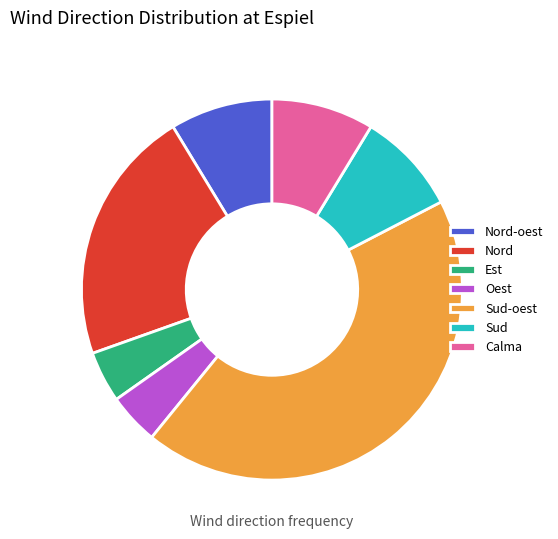

Count the number of slices in the pie.

7